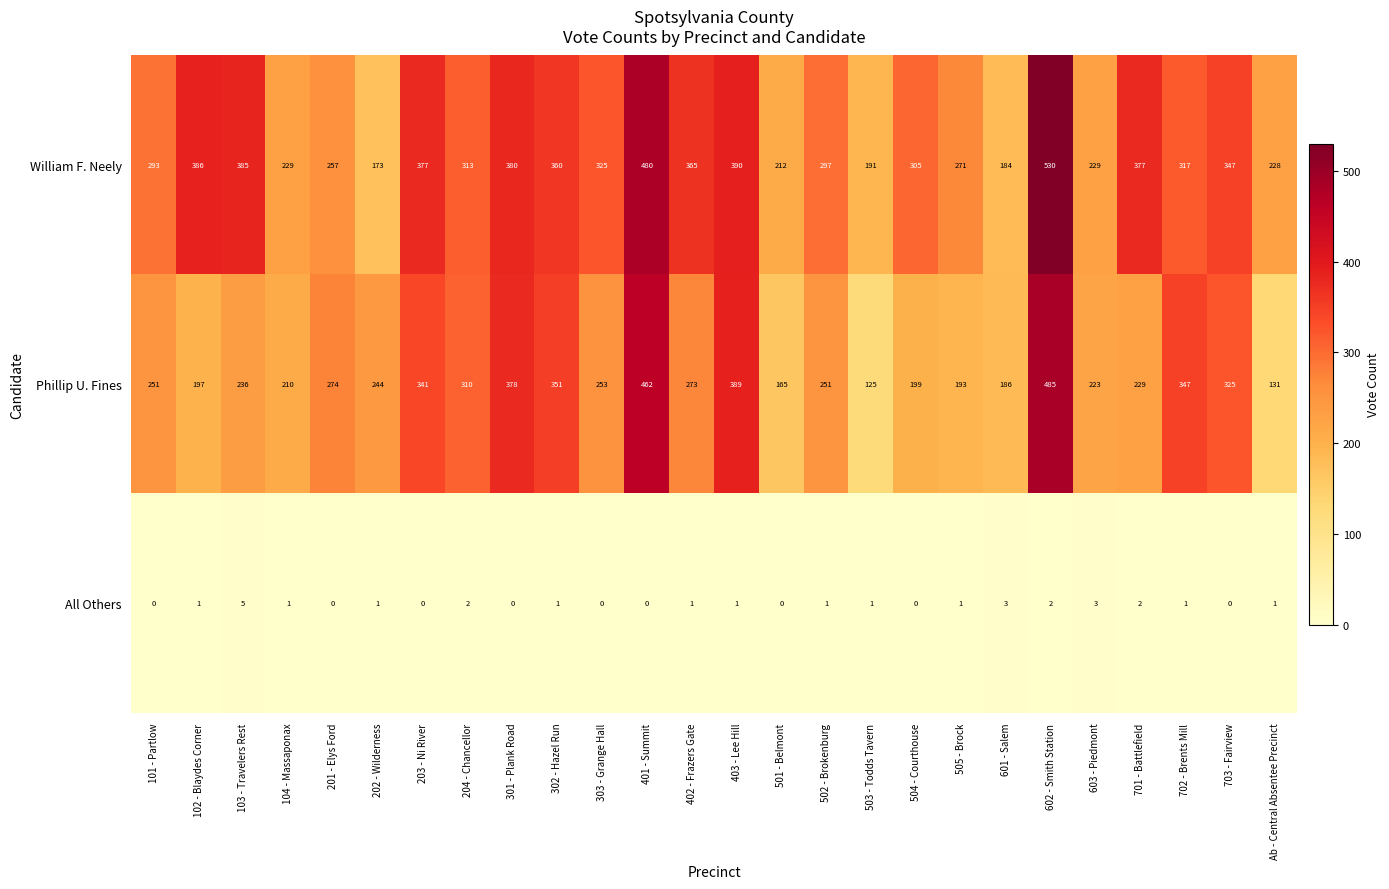

Which label corresponds to the largest value in the chart?

602 - Smith Station